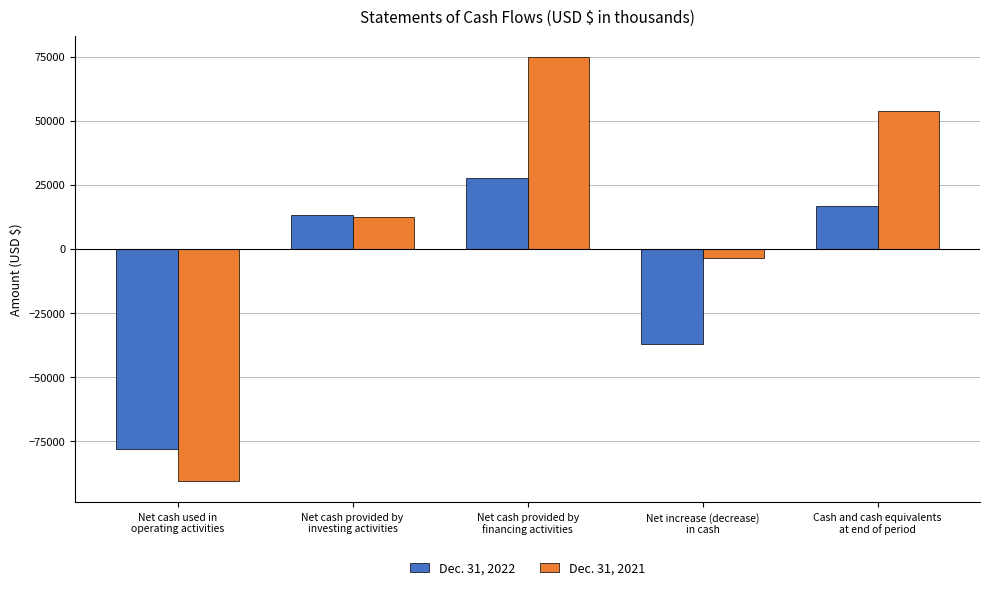

What is the total value across all series at Net cash provided by
investing activities?

25603